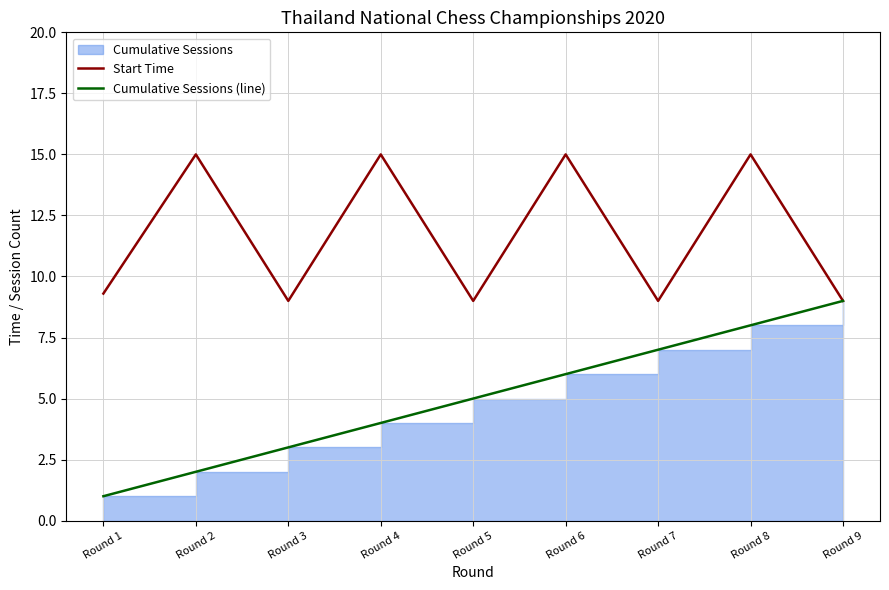

At which category does the chart reach its minimum across all series?

Round 1